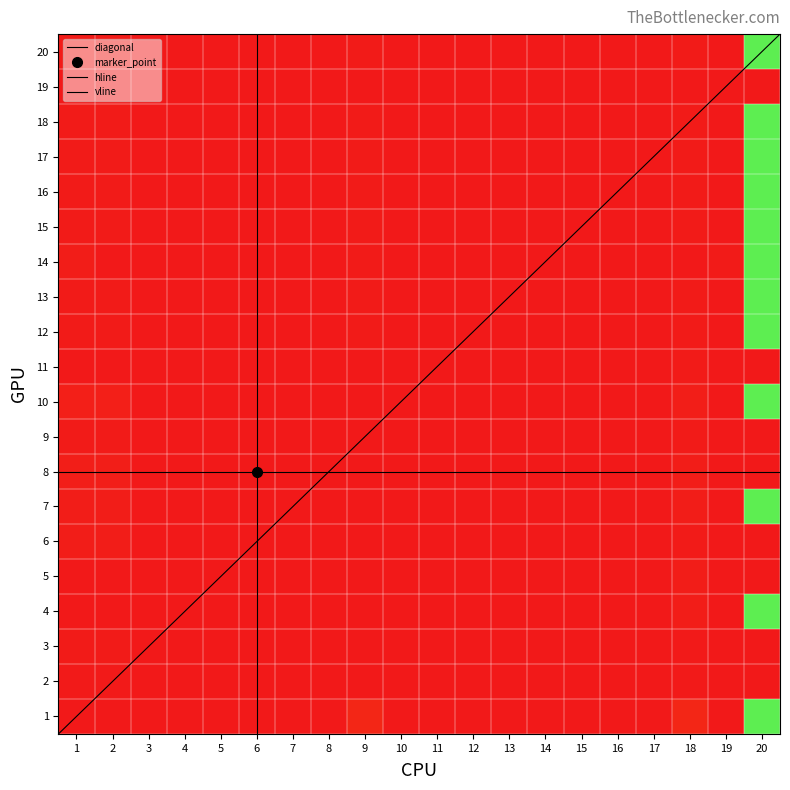

True or false: row15 has a value of 0.0 at 11.

True